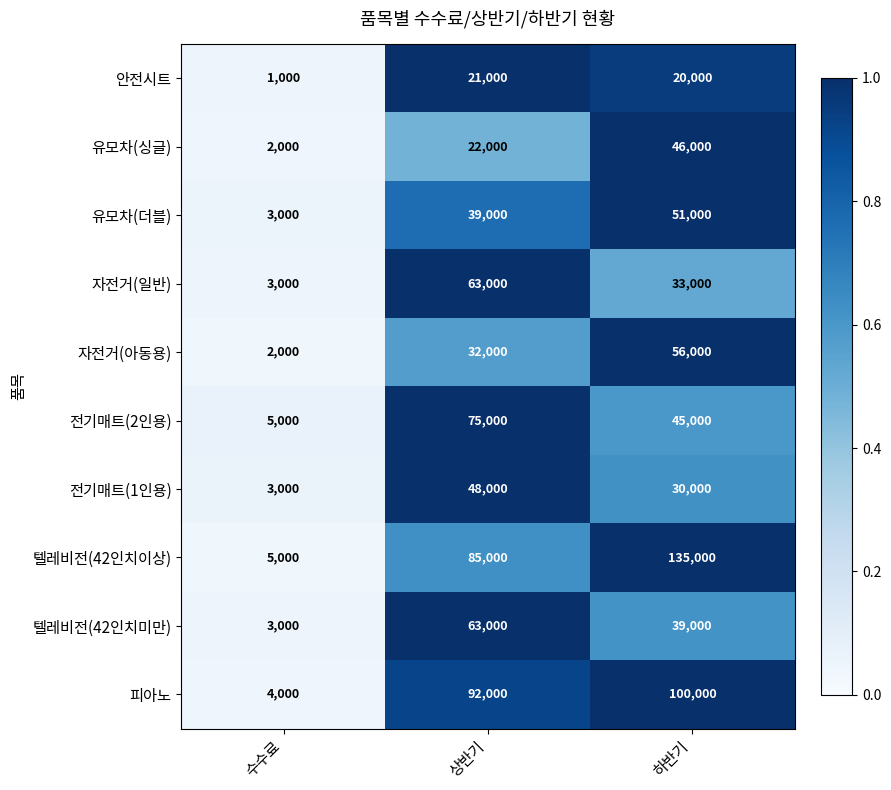

Which category has the highest value across all series?

하반기